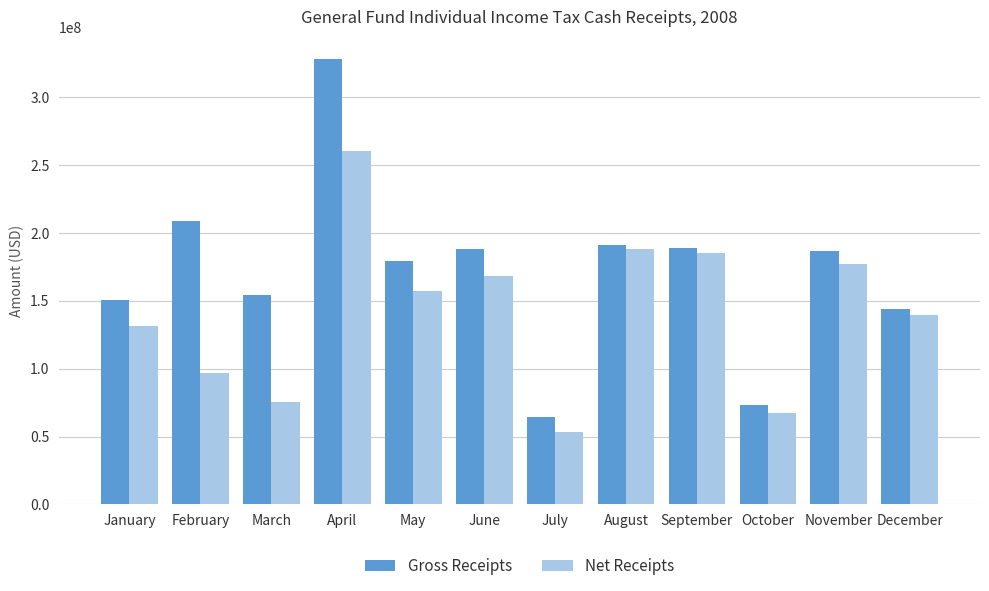

What is the difference between the Net Receipts values at April and January?

128299784.2